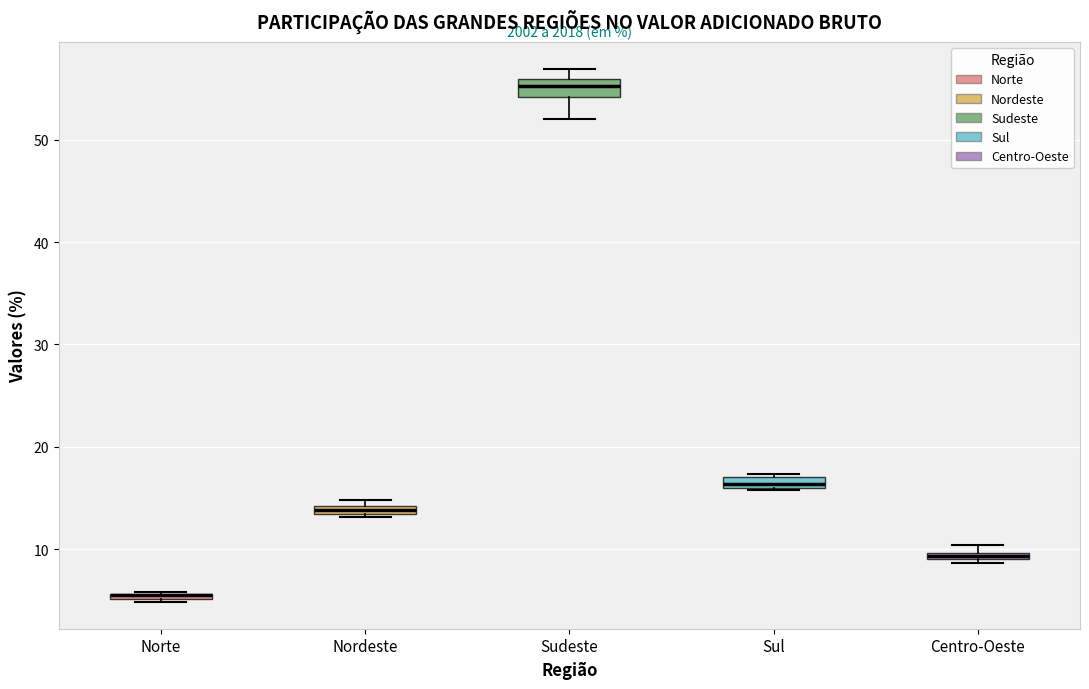

Where is the upper edge of the box for Sul on the y-axis? The values are not printed on the chart, so give them approximately, as read against the axis.

17